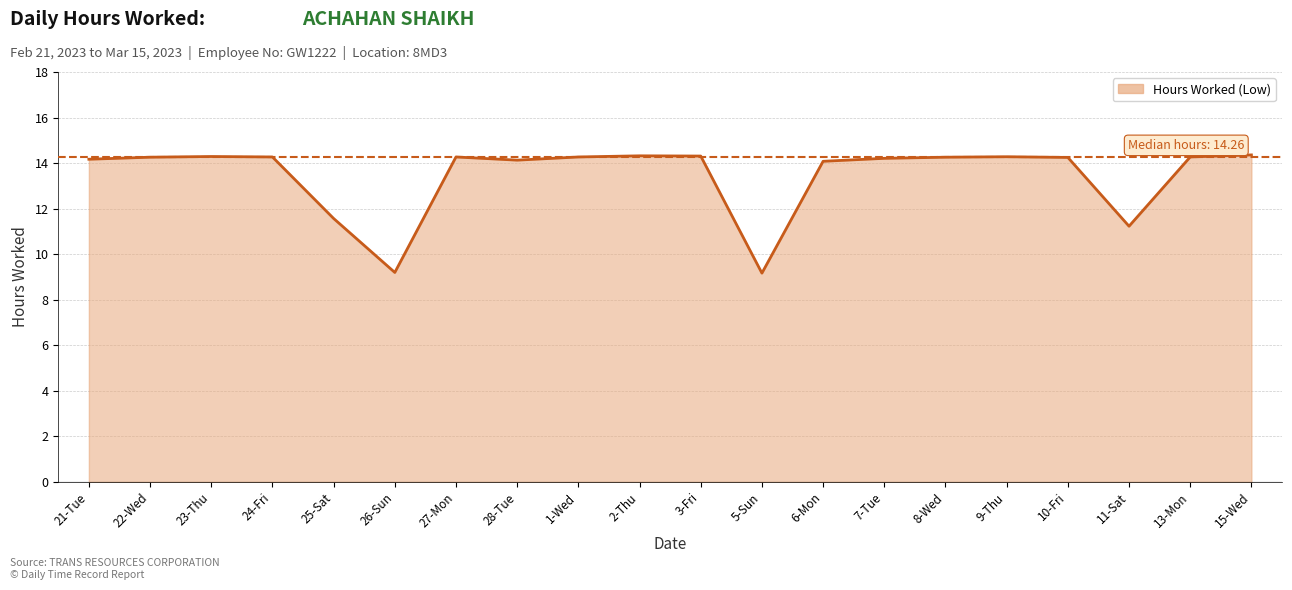

The value at 1-Wed is 3.7. True or false?

False